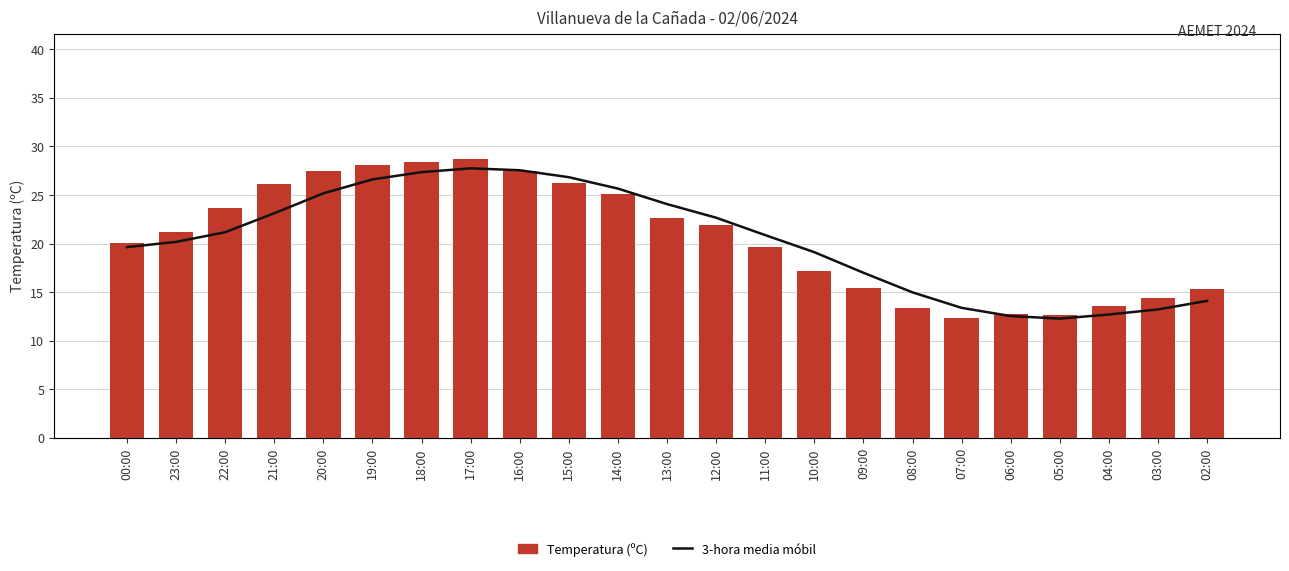

Which series has the largest range (max minus min)?

Temperatura (ºC)